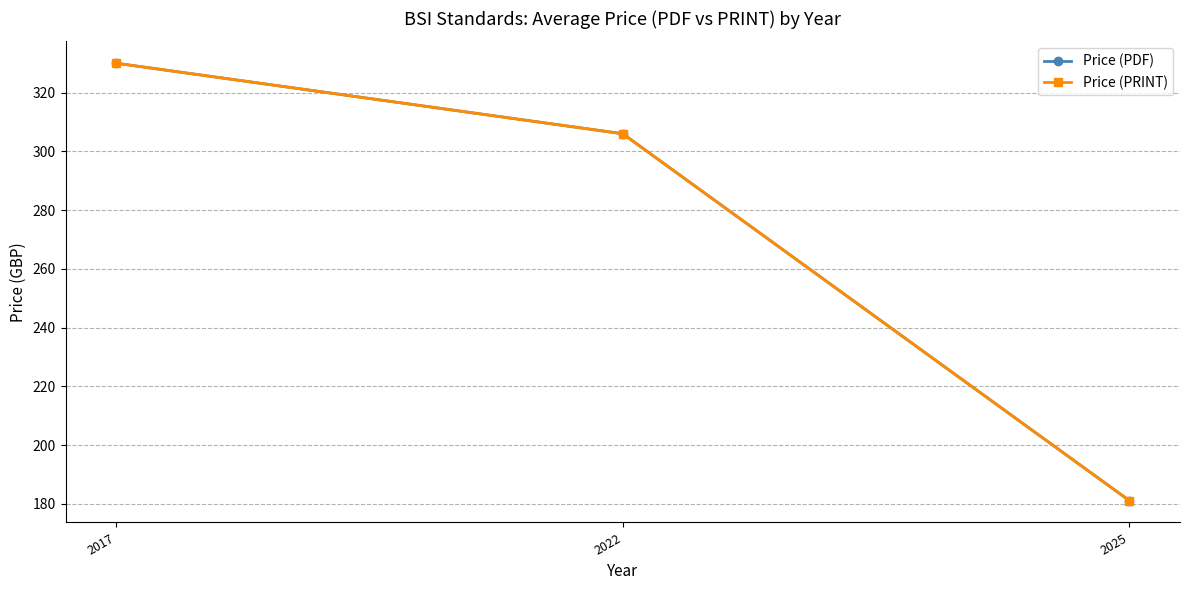

Read the Price (PDF) value at 2025.

181.2